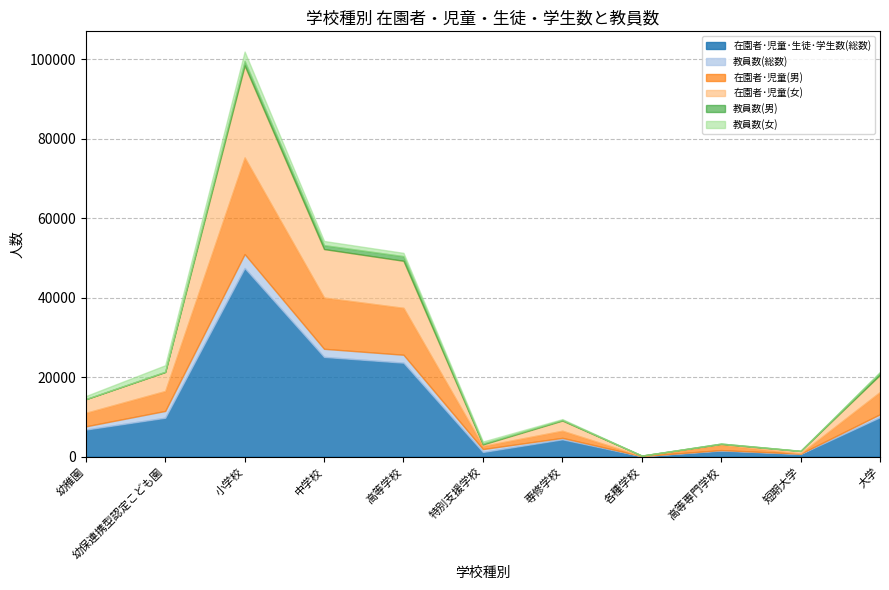

True or false: 教員数(男) has a value of 989 at 中学校.

True